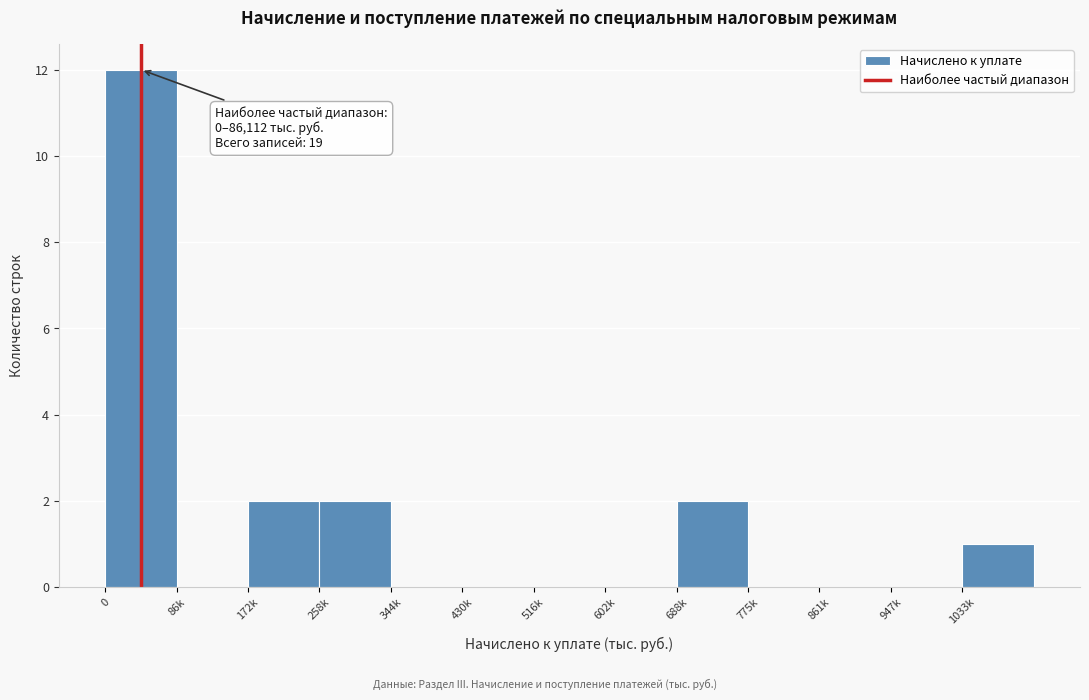

Reading left to right, what are all the values shown in this chart?

0=12	86k=0	172k=2	258k=2	344k=0	430k=0	516k=0	602k=0	688k=2	775k=0	861k=0	947k=0	1033k=1